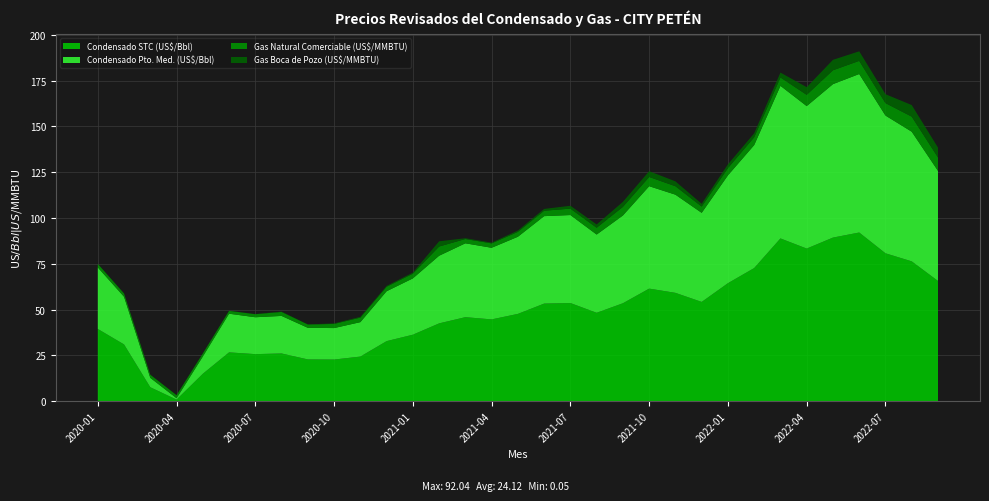

Reading right to left, transcribe all the data shown in this chart.

Condensado STC (US$/Bbl): 65.6	76.3	80.7	92.0	89.3	83.3	88.8	72.6	64.4	54.1	59.1	61.4	53.4	48.2	53.5	53.2	47.6	44.6	45.8	42.4	36.2	32.7	24.3	22.7	22.8	26.0	25.6	26.6	14.9	0.8	7.6	30.9	39.4
Condensado Pto. Med. (US$/Bbl): 60.1	70.8	75.2	86.5	83.8	77.8	83.3	67.1	58.9	48.6	53.6	55.9	47.9	42.7	48.0	47.7	42.1	39.1	40.3	36.9	30.8	27.2	18.8	17.2	17.3	20.5	20.1	21.1	9.4	0.7	5.1	26.0	33.6
Gas Natural Comerciable (US$/MMBTU): 7.3	8.2	6.8	7.2	7.6	6.2	4.6	4.3	4.0	3.4	4.6	5.0	4.7	3.7	3.5	3.0	2.7	2.4	2.4	5.0	2.6	2.5	2.5	2.3	1.8	2.2	1.7	1.6	1.7	1.6	1.7	1.8	1.9
Gas Boca de Pozo (US$/MMBTU): 5.4	6.3	4.9	5.2	5.7	4.2	2.7	2.1	2.0	1.5	2.7	3.1	2.7	1.8	1.6	1.0	0.7	0.4	0.4	2.8	0.6	0.5	0.4	0.3	0.1	0.2	0.1	0.1	0.1	0.1	0.1	0.1	0.1